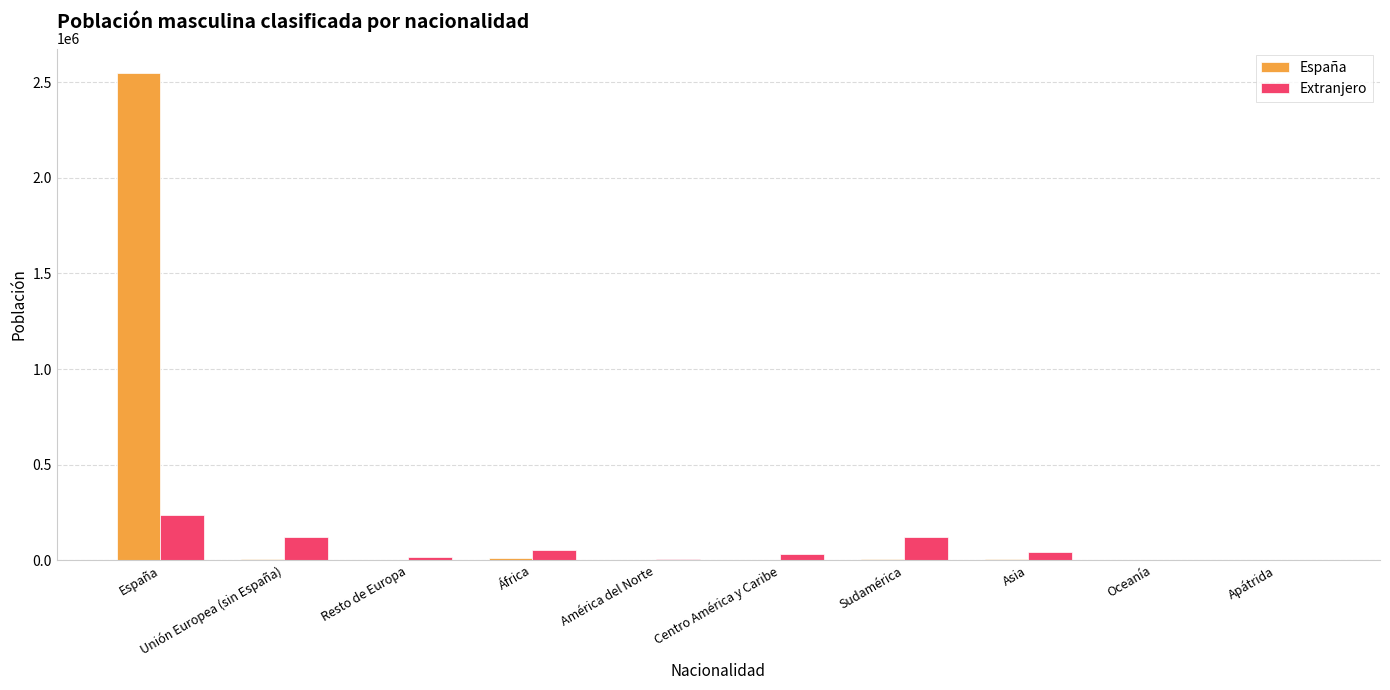

What is the approximate value of España at Asia, to the nearest 100?

8500